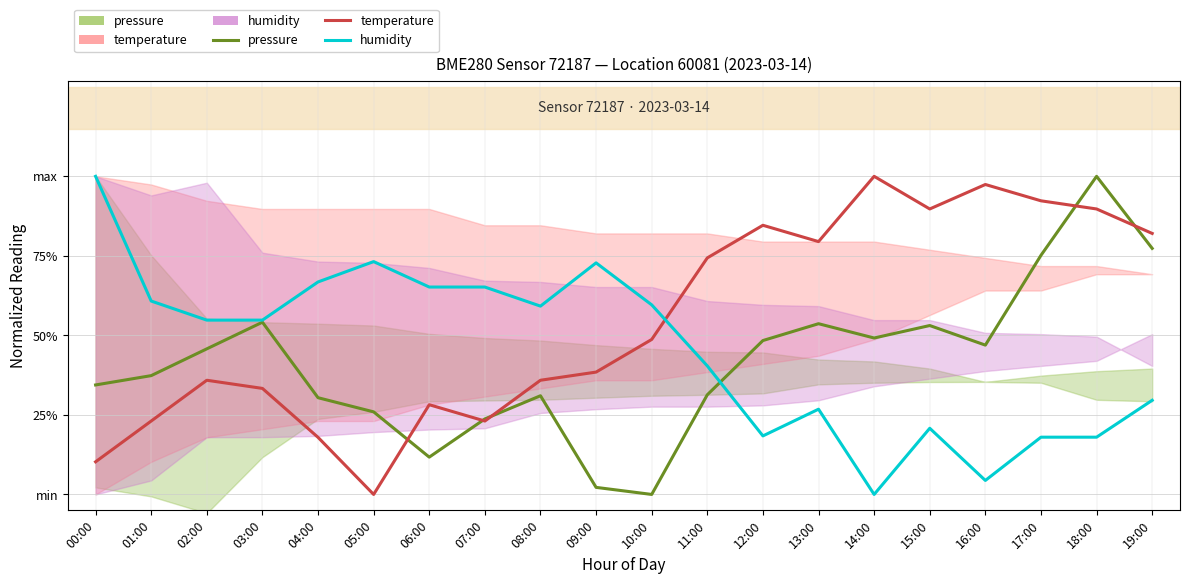

Does the chart have visible grid lines?

Yes